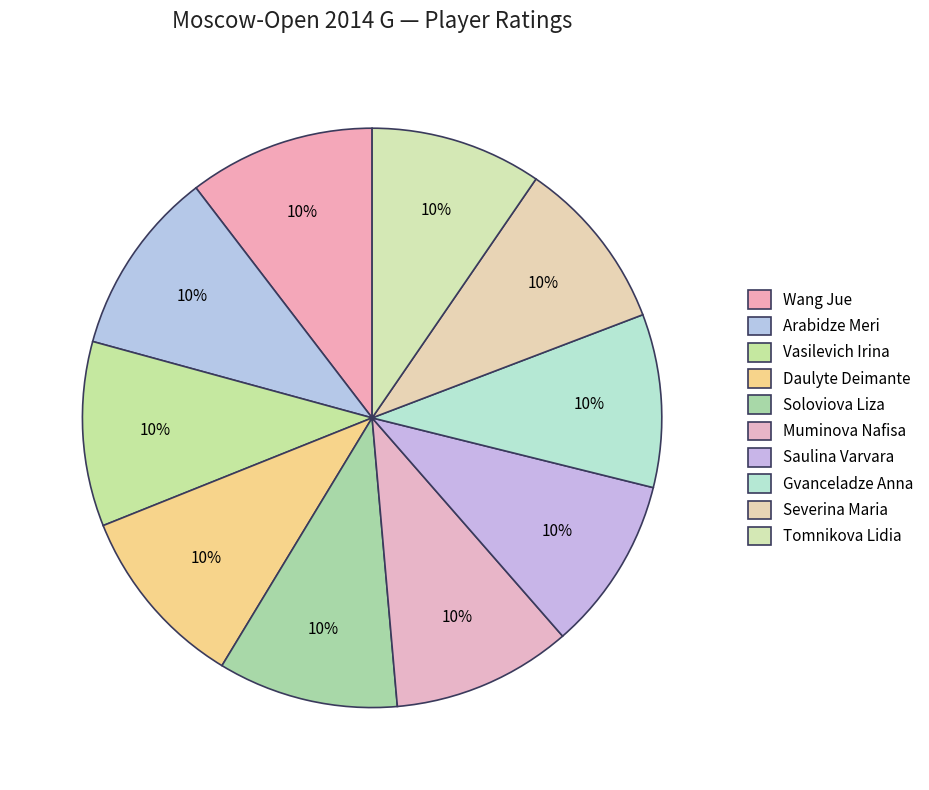

Does any single category account for the majority?

No